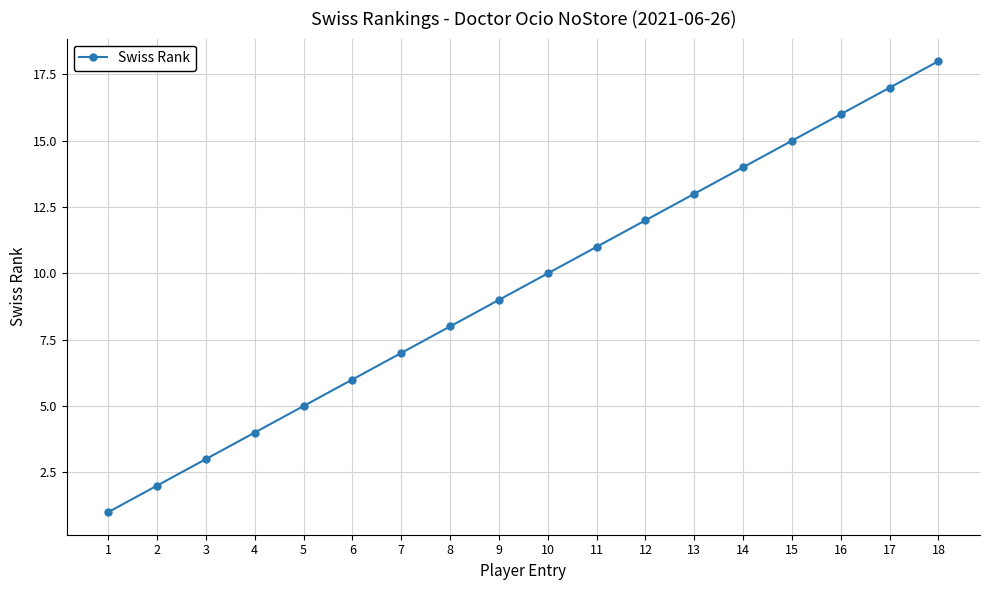

Between 5 and 12, which is larger?

12